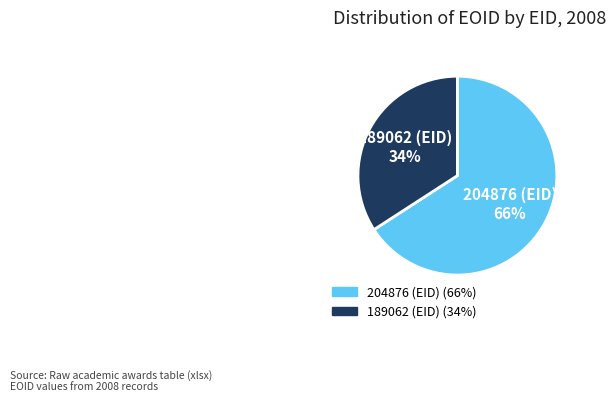

Count the number of slices in the pie.

2